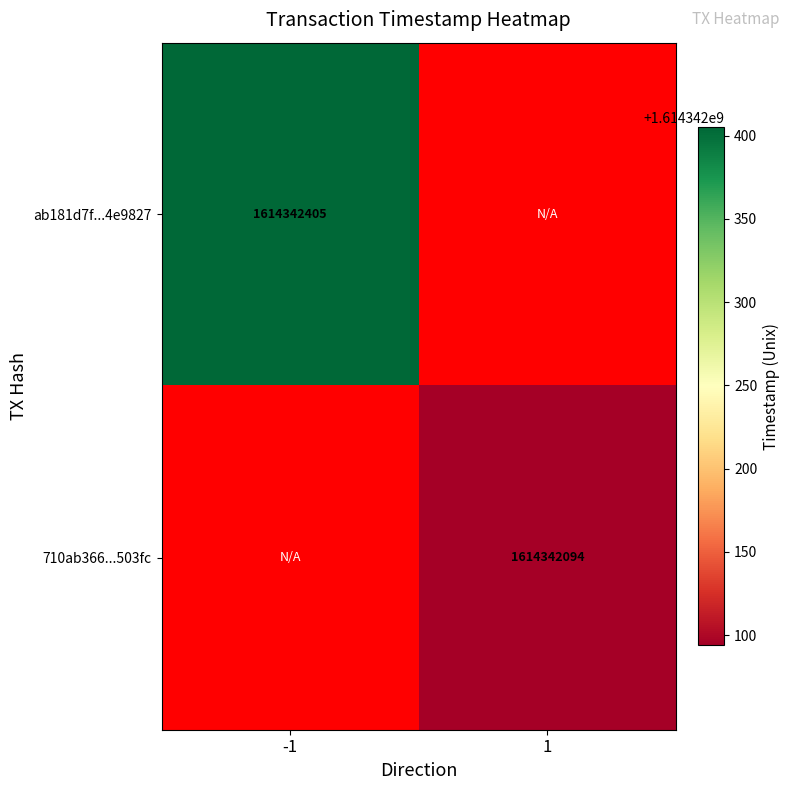

Reading left to right, what are all the values shown in this chart?

ab181d7f3334cc949b212d0ebb4b4472a4e9827: -1=1614342405	1=0
710ab366447c8e16e59a29ac81c1f6fd77503fc: -1=0	1=1614342094